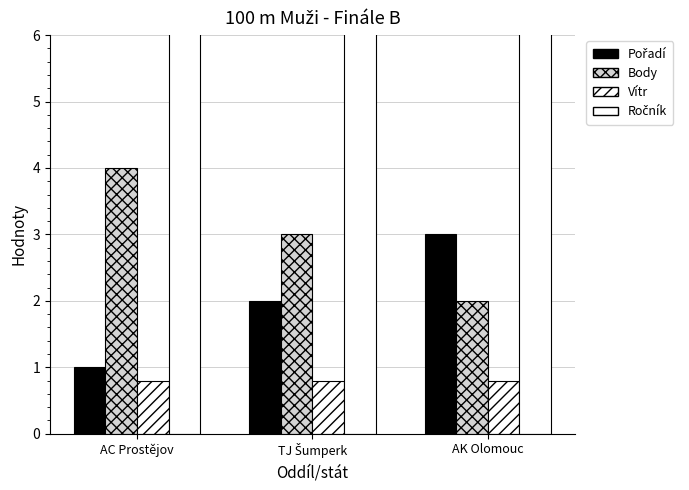

Between AC Prostějov and TJ Šumperk, which series saw the biggest shift?

Pořadí